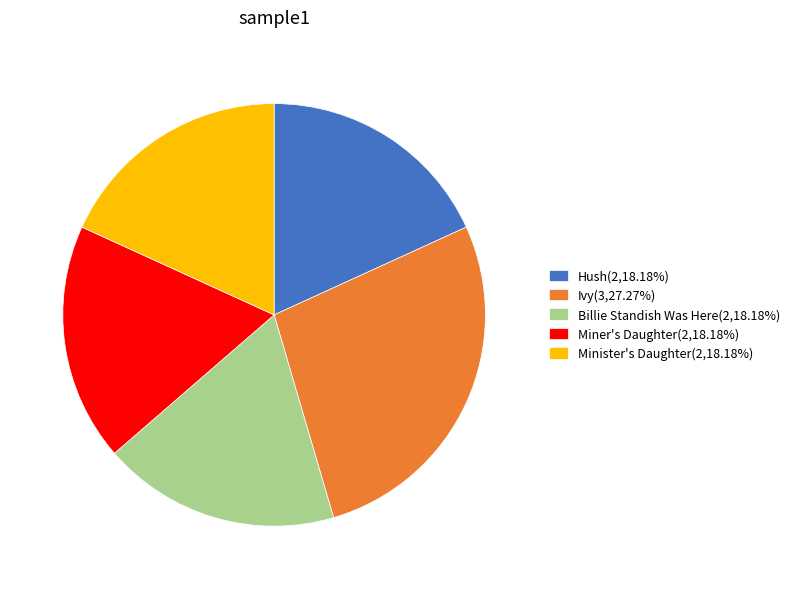

Does any single category account for the majority?

No